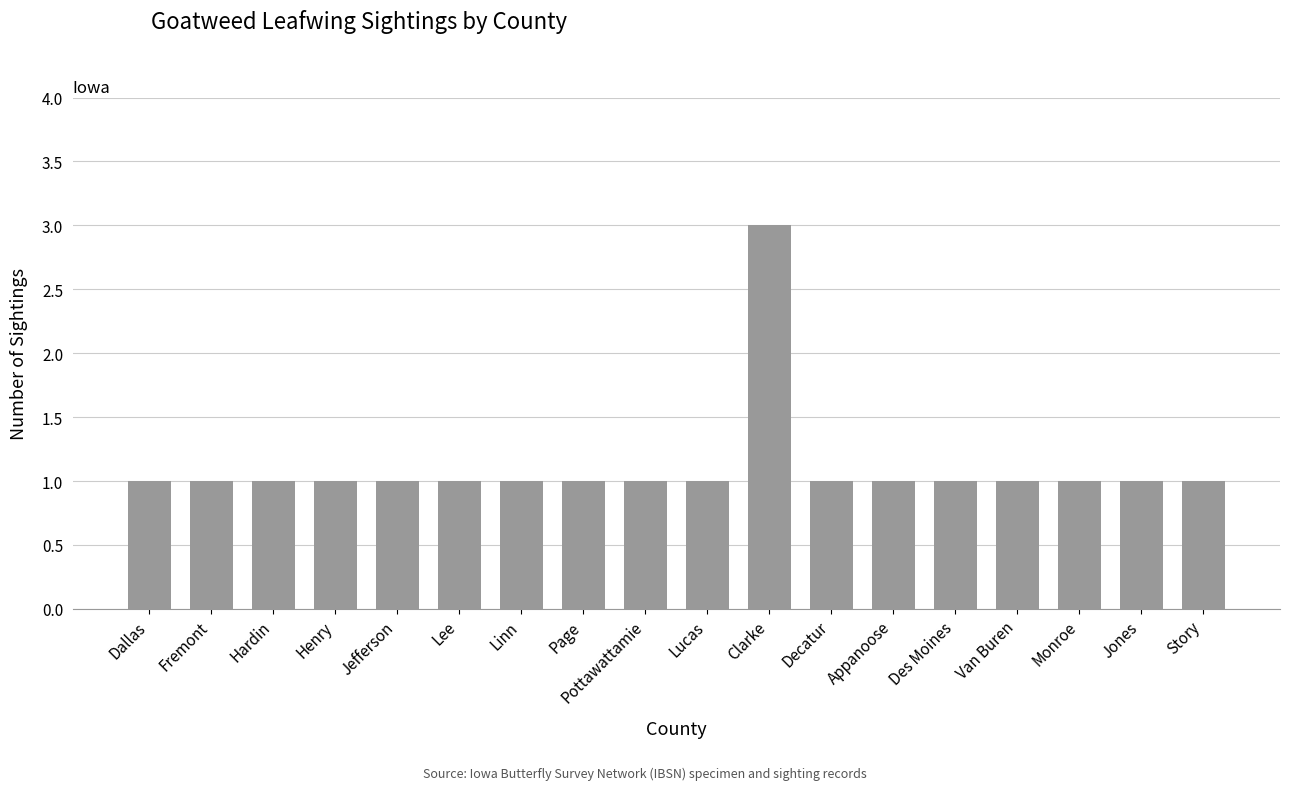

Which has a higher value, Des Moines or Clarke?

Clarke